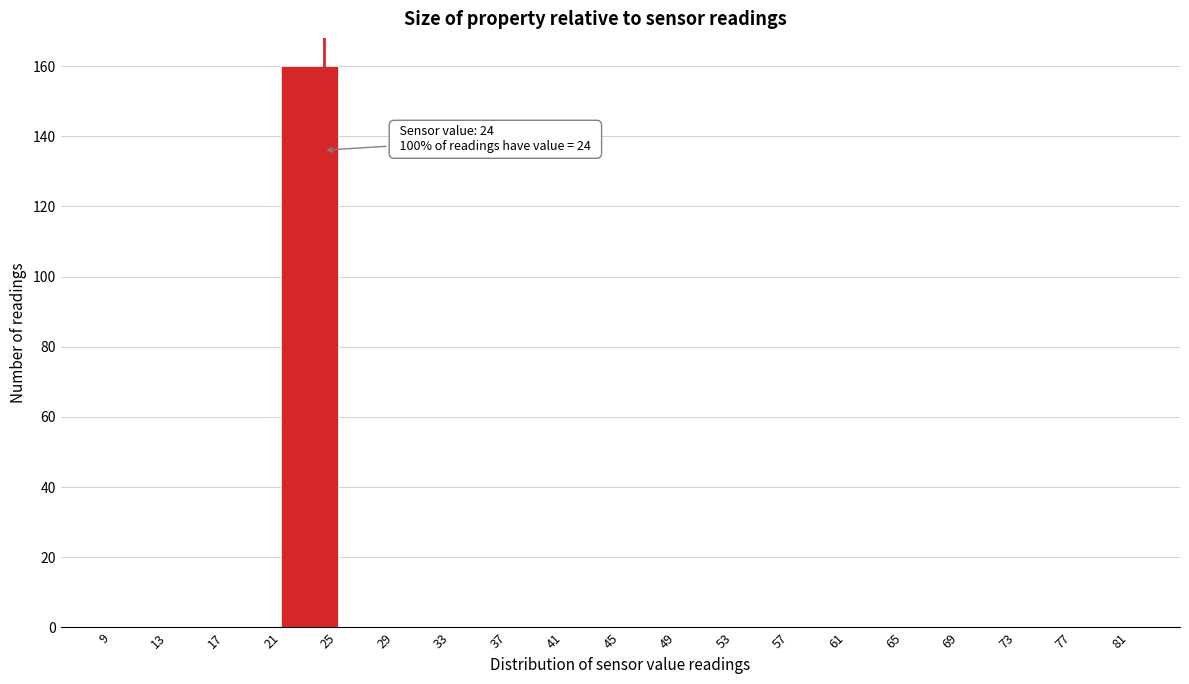

Which range on the x-axis has the tallest bar?

21 to 25